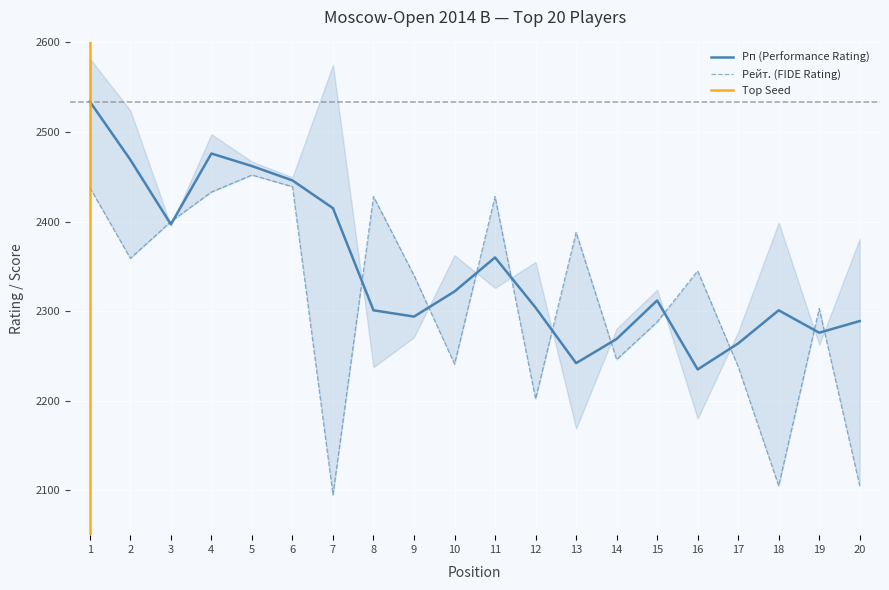

The value of Рп (Performance Rating) at 18 is 4037. True or false?

False